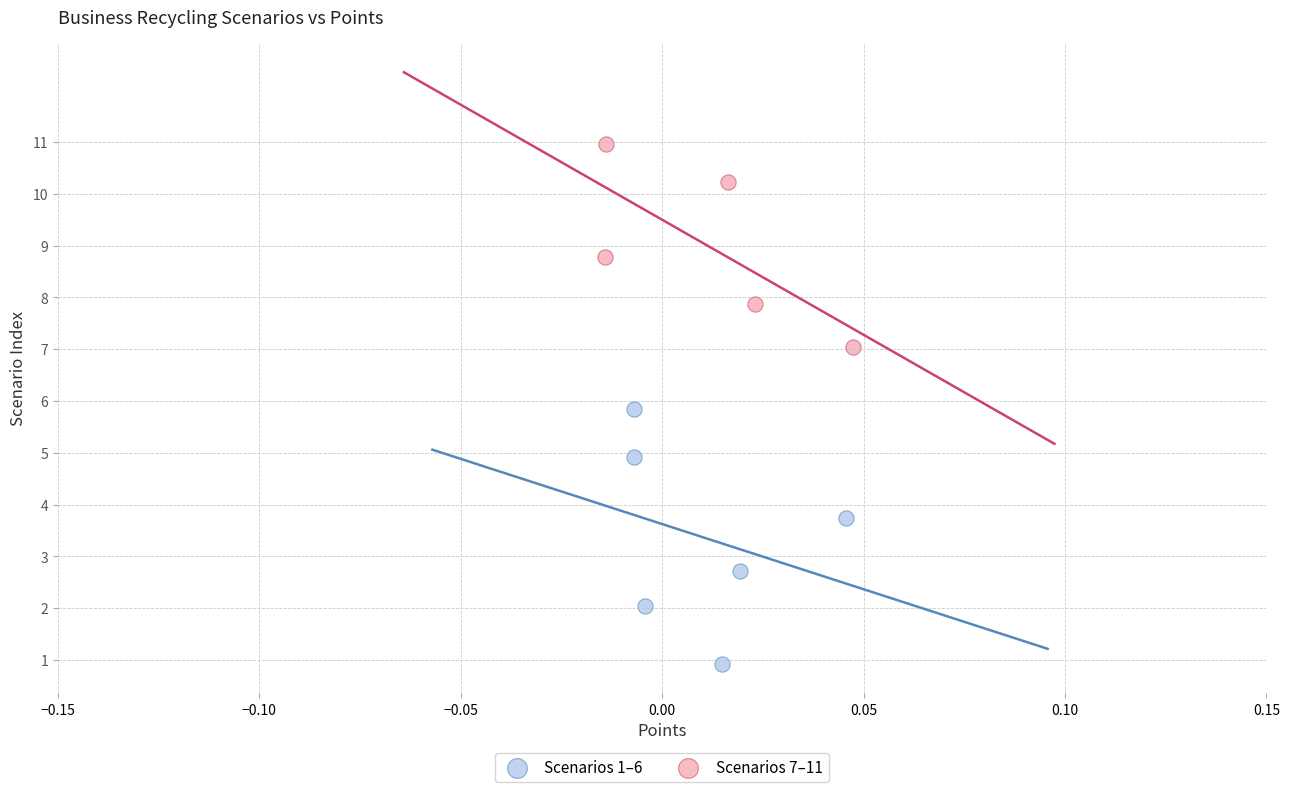

Which series contains the lowest Y value?

Scenarios 1–6